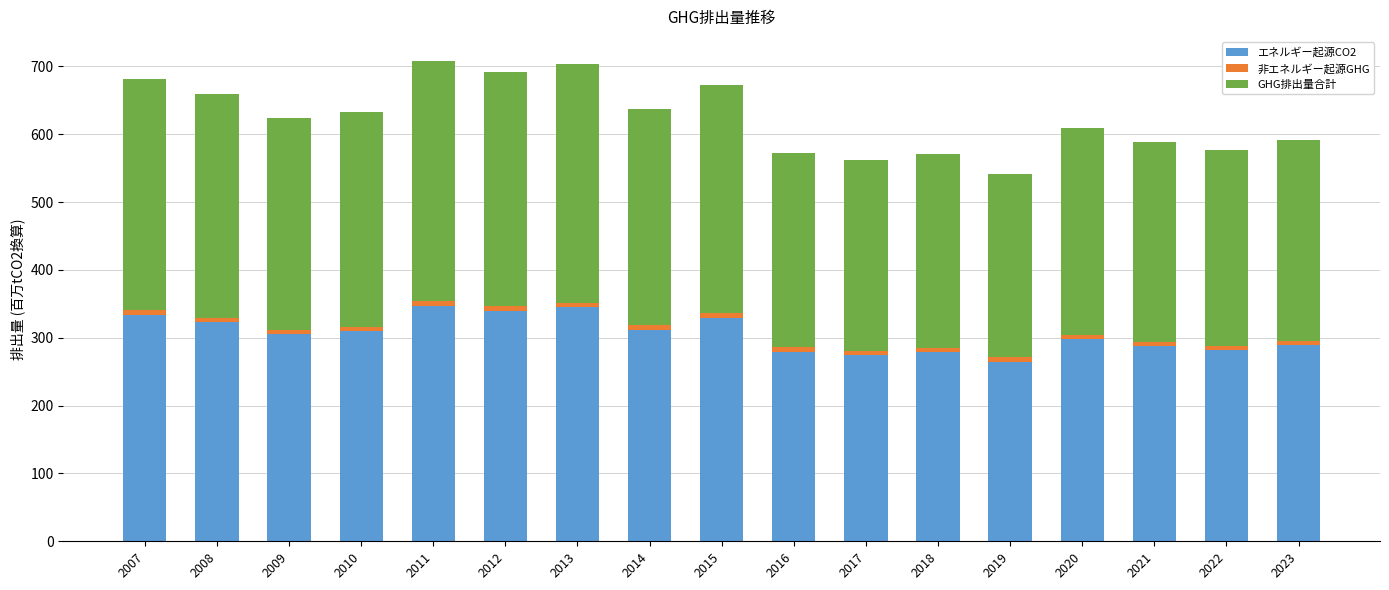

What is the difference between the second highest and second lowest values in the エネルギー起源CO2 series?

70.4